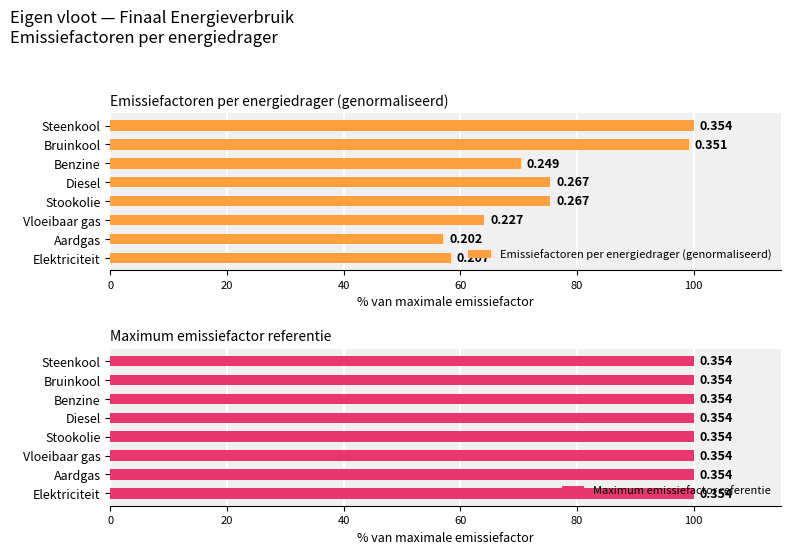

How many categories are shown in the chart?

8